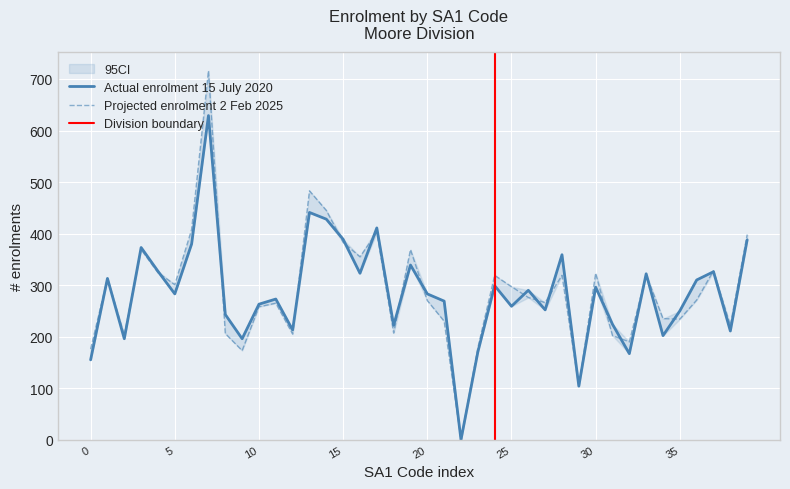

At how many categories does at least one series exceed 591?

1